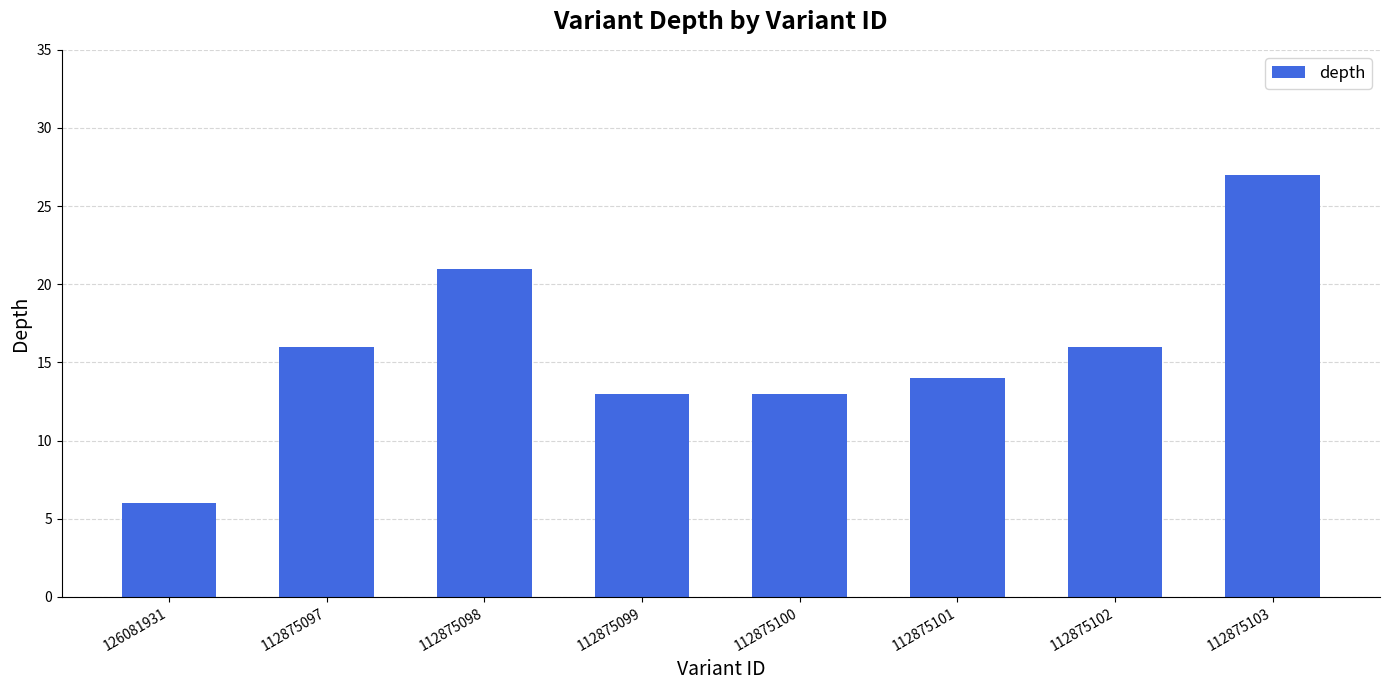

What is the change in value from 112875097 to 112875100?

-3